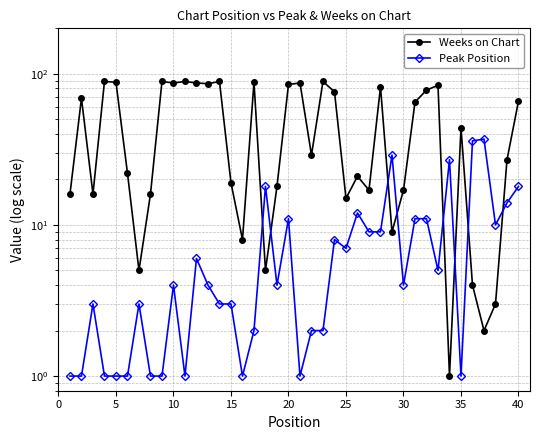

Which series changed the most between 40 and 25?

Weeks on Chart